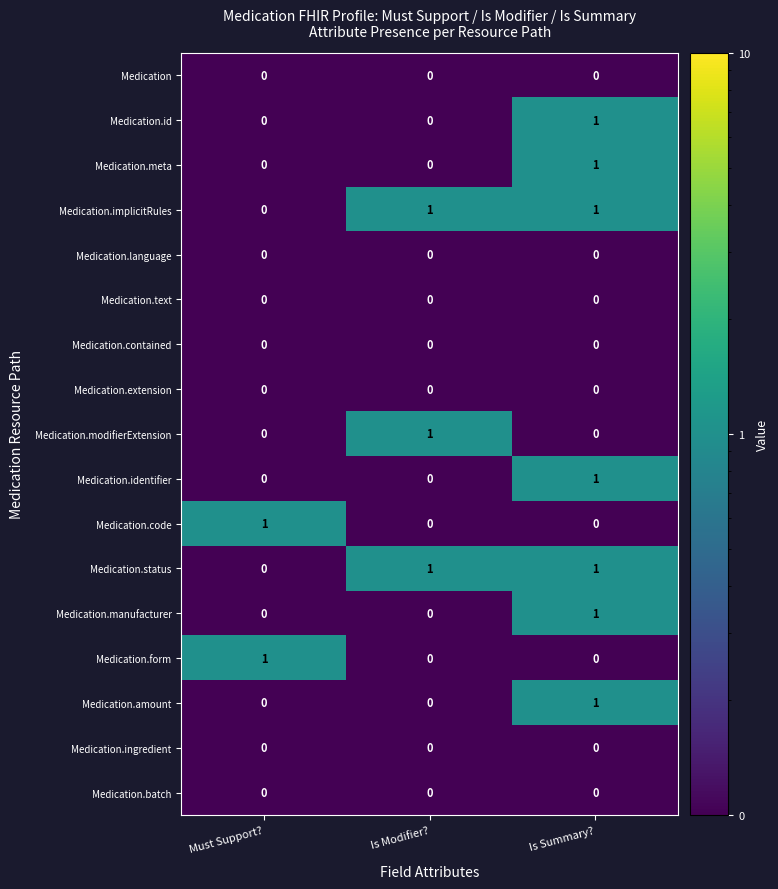

At which category is the sum across all series the highest?

Is Summary?